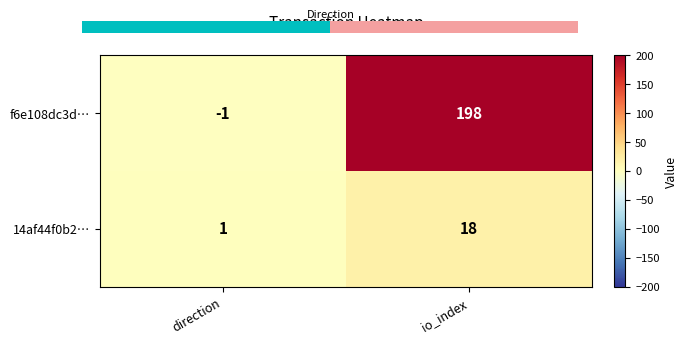

The 14af44f0b2… series shows 1 at direction. True or false?

True